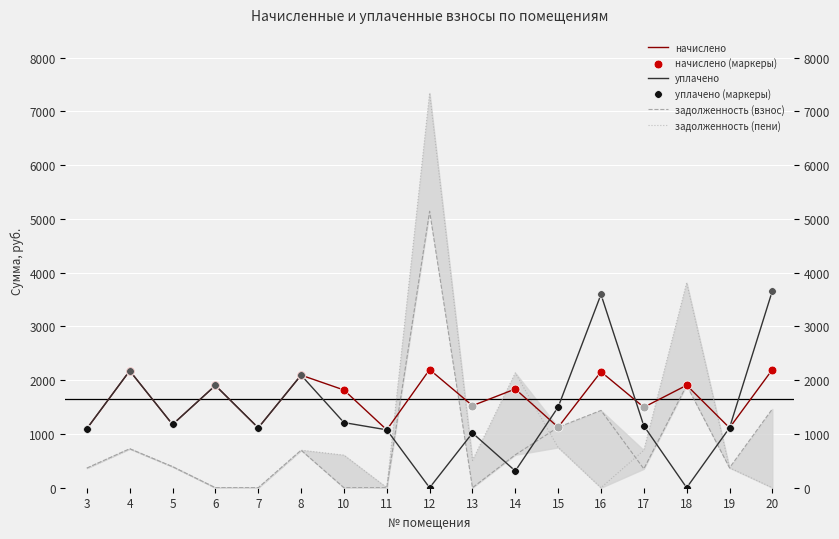

Which series contains the lowest Y value?

уплачено